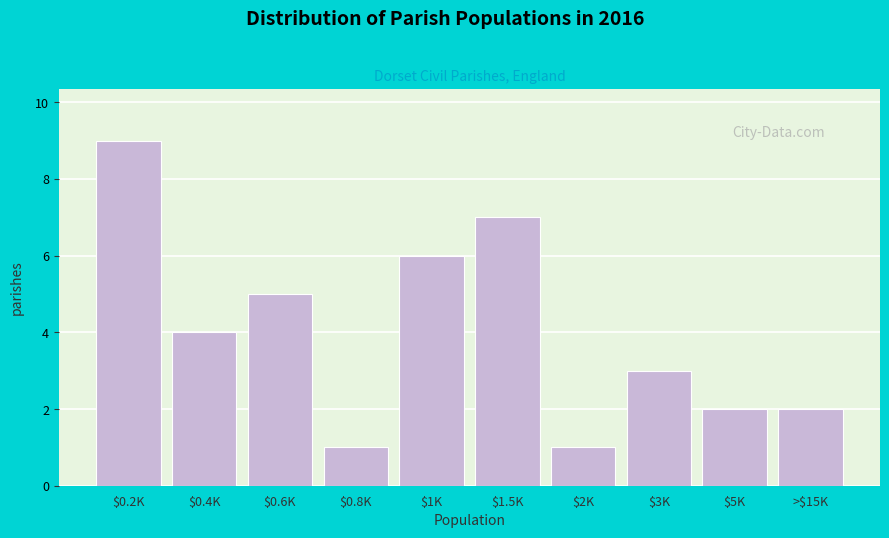

Reading left to right, what are all the values shown in this chart?

9	4	5	1	6	7	1	3	2	2